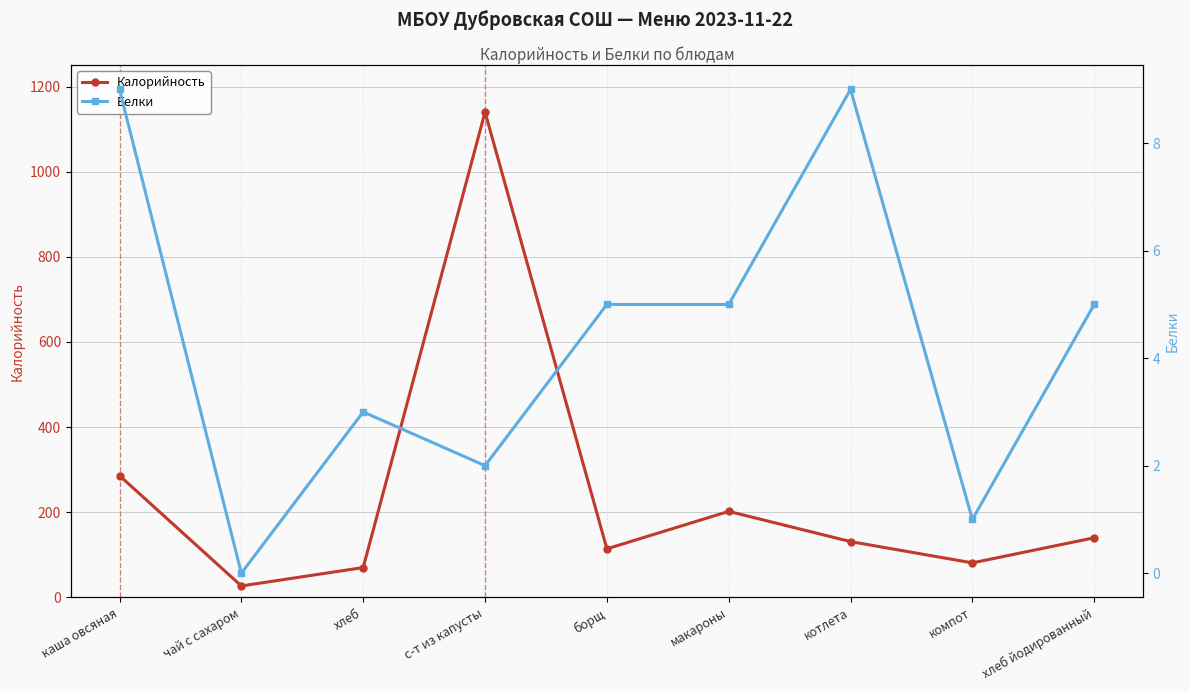

Which series has the largest total across all categories?

Калорийность